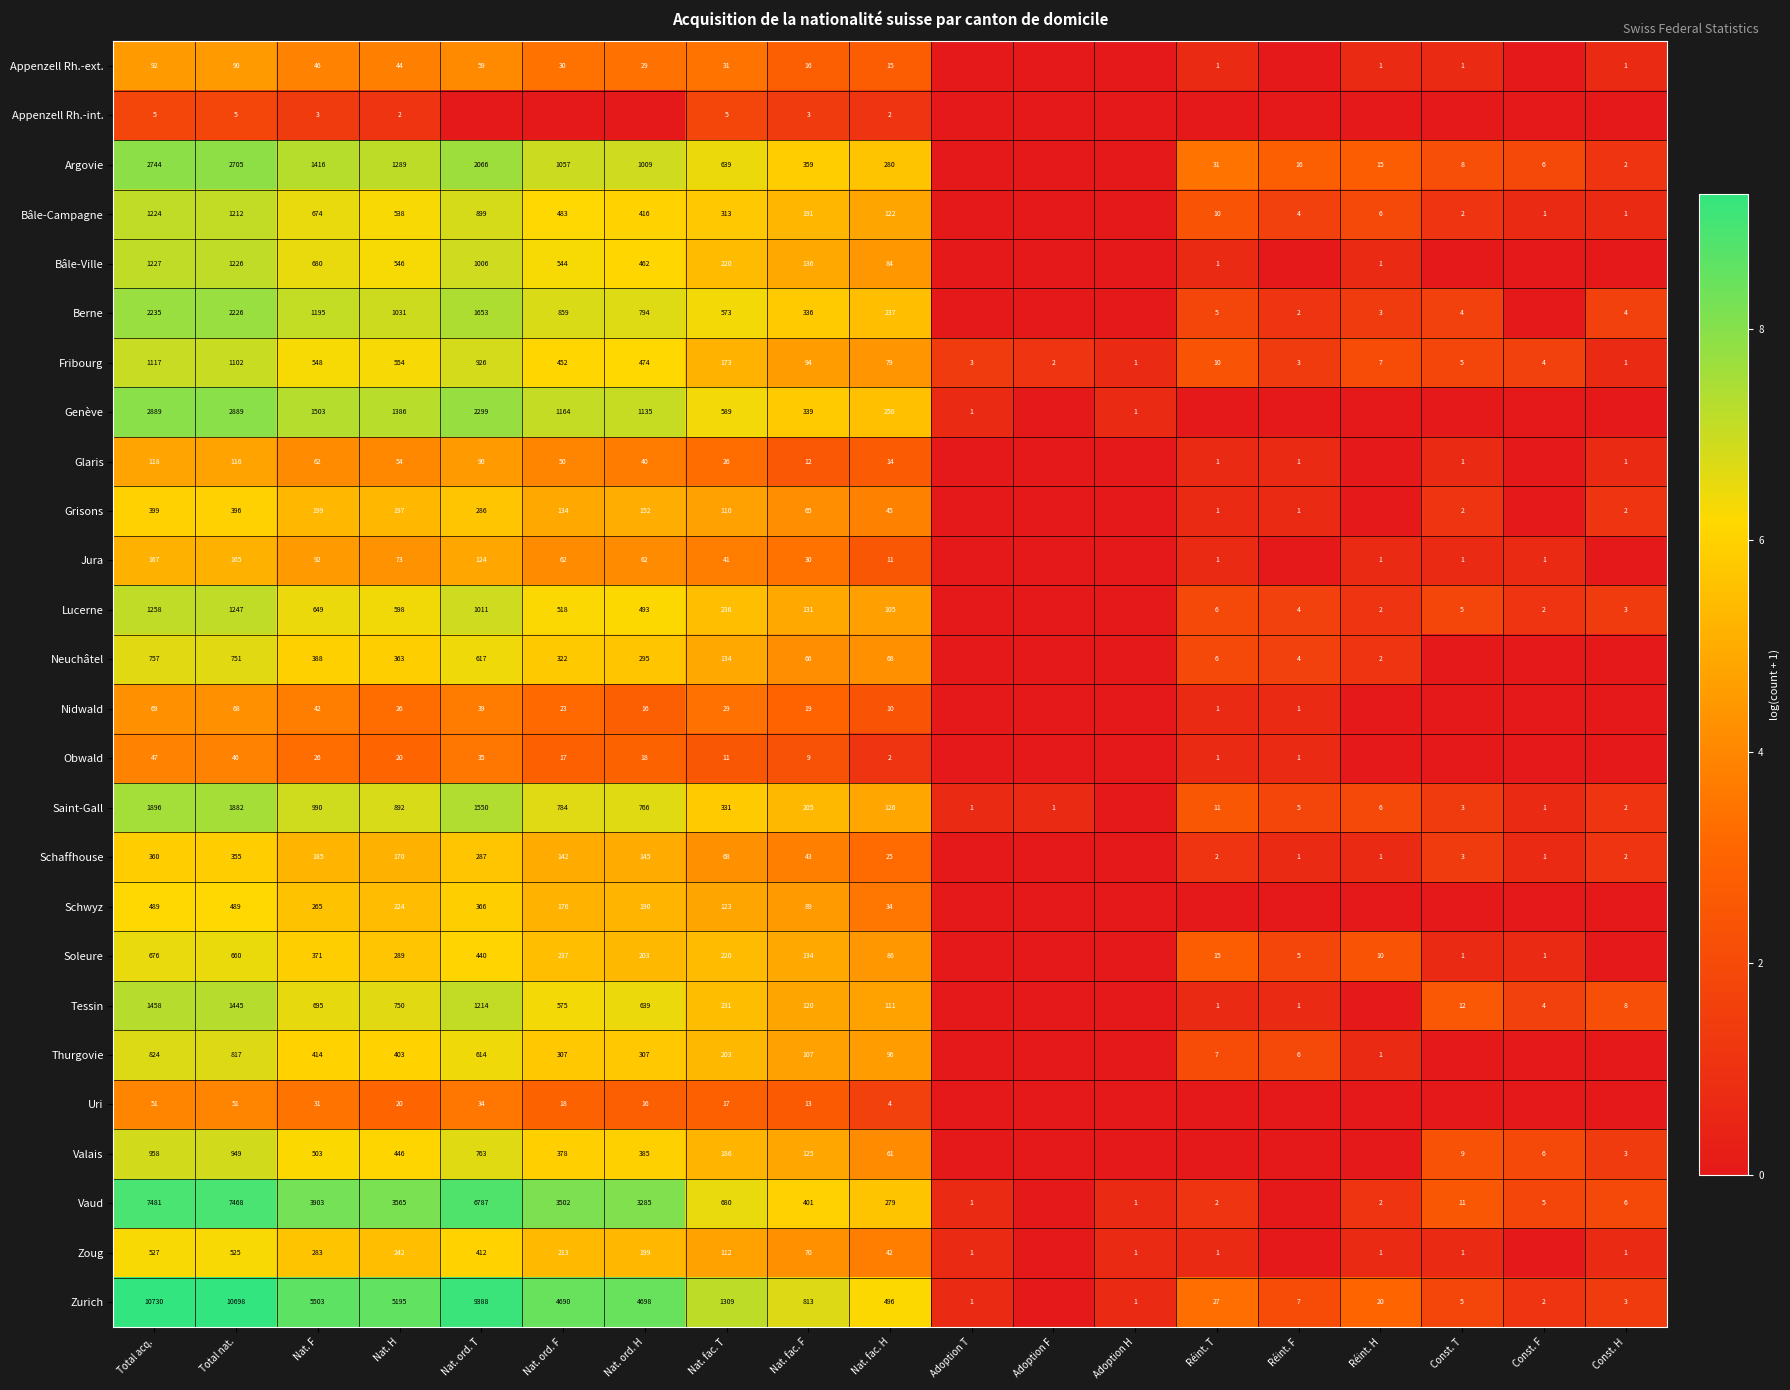

Is the value of Zoug at Nat. H greater than the value of Obwald at Nat. H?

Yes